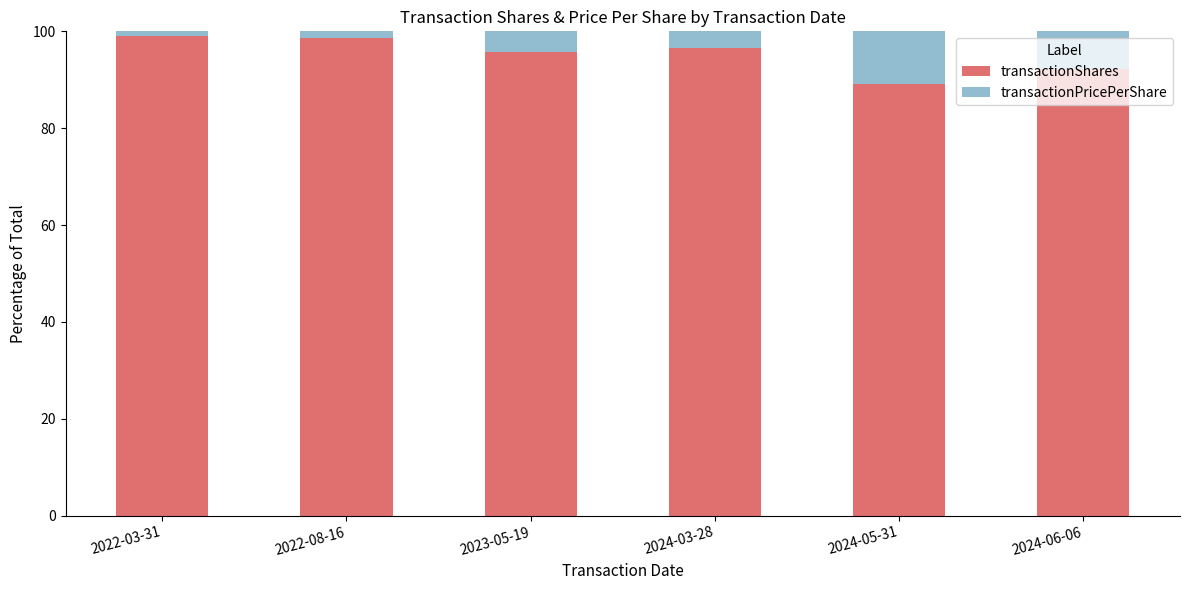

What is the sum of all transactionShares values?

571.4